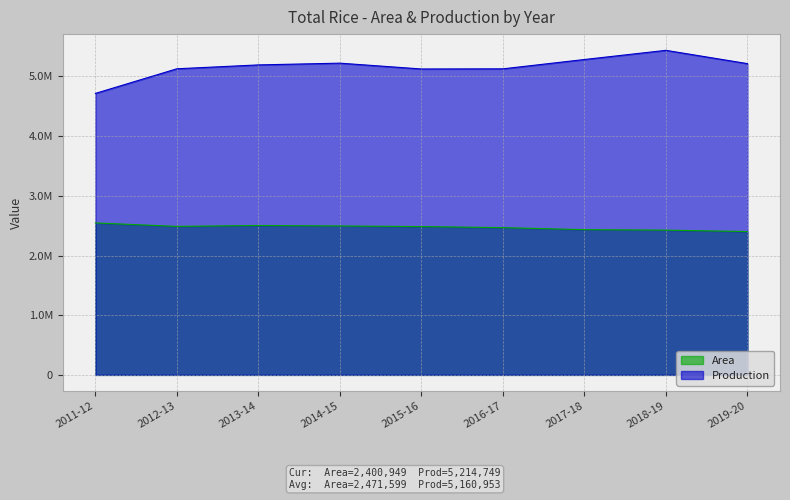

True or false: Production and Area intersect in this chart.

False